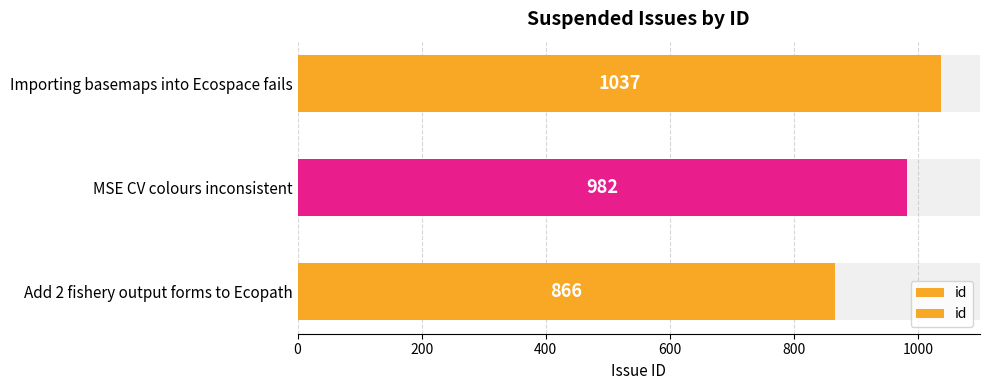

What is the average value?

962